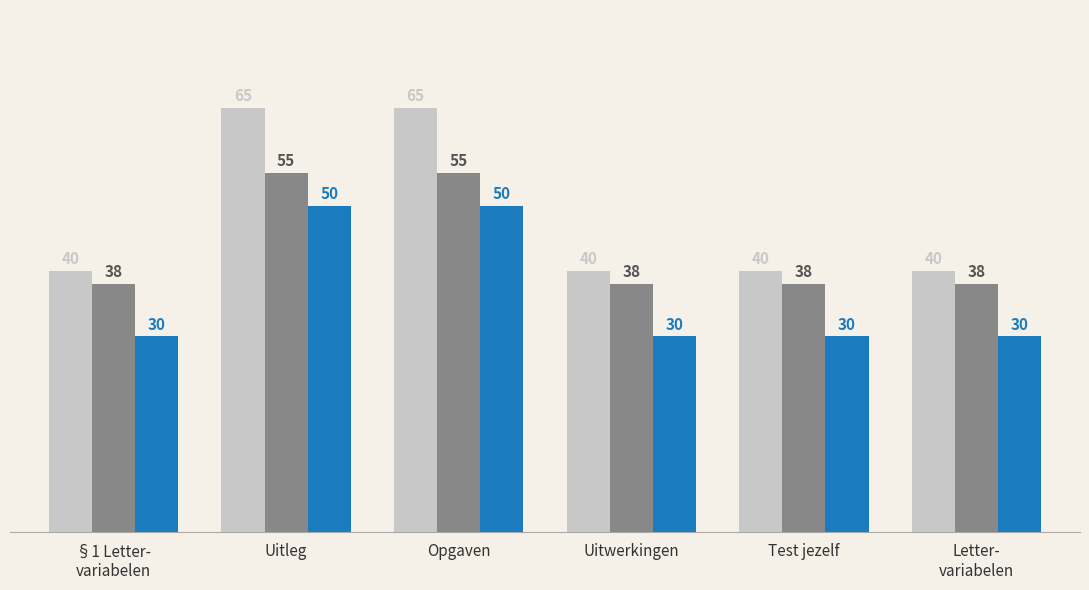

What is the spread (max minus min) of values at Uitleg?

15